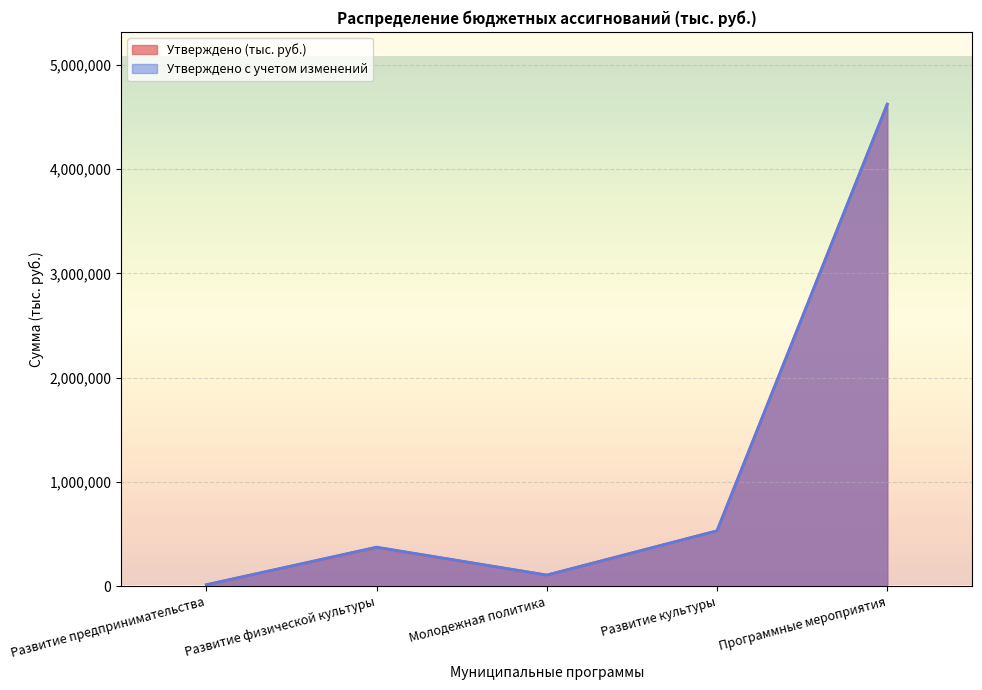

Which series has the largest total across all categories?

Утверждено с учетом изменений